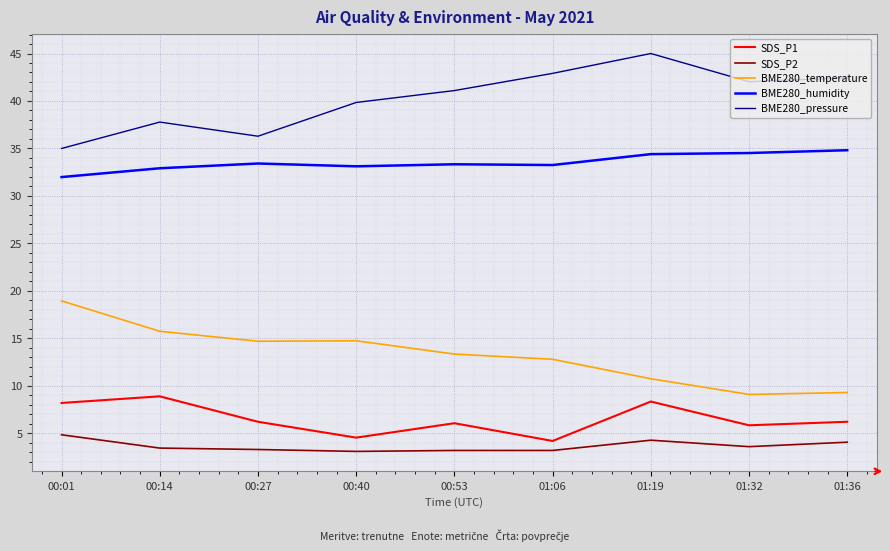

Where is the first local maximum for BME280_pressure?

00:14